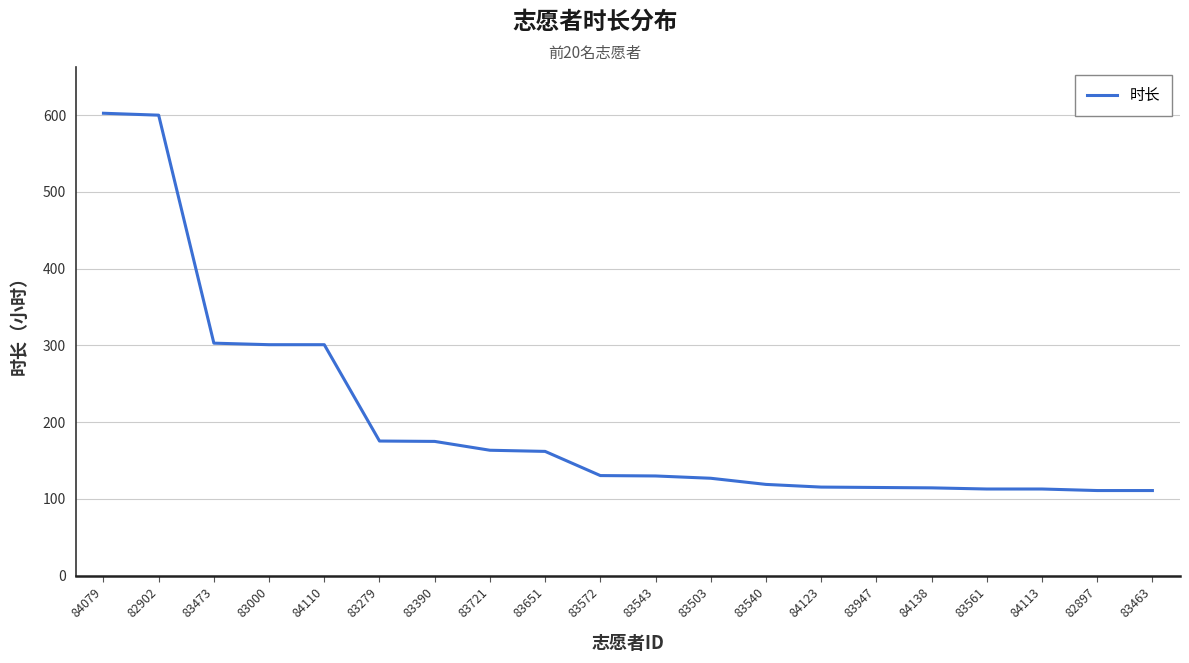

What position from the left is 83561?

17